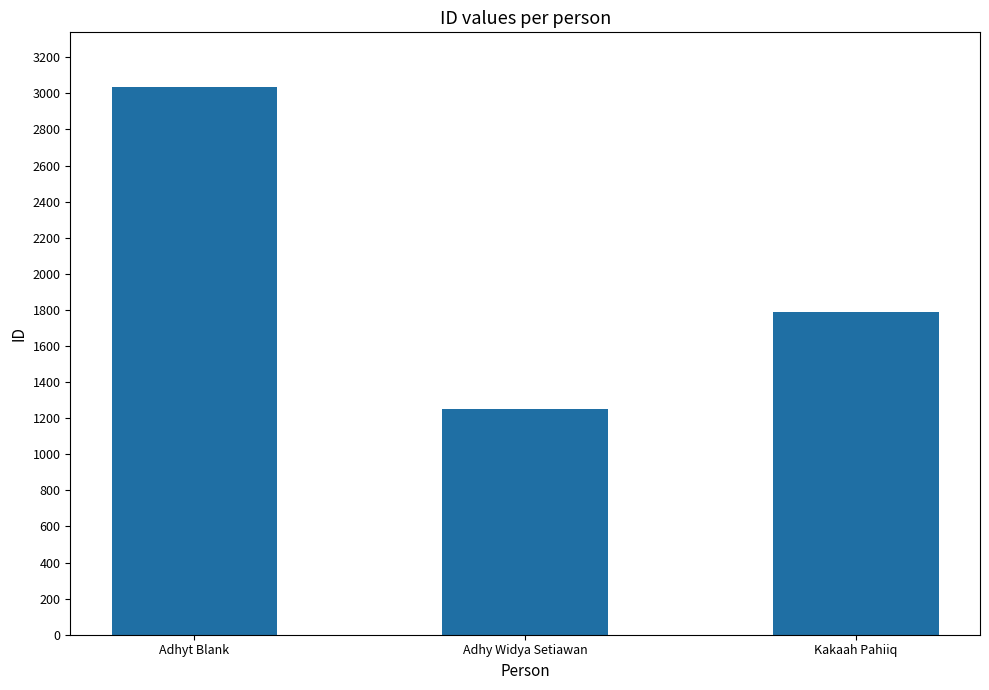

Reading left to right, extract all data points from this chart.

3035	1250	1789